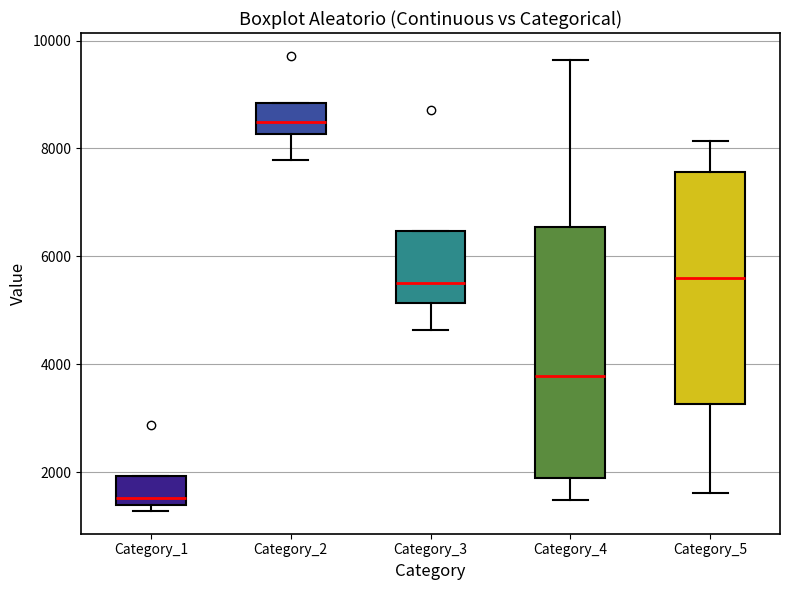

Reading left to right, transcribe this box plot: for each box, give where its median line is, the range the box spans, and where its two whiskers end, as read against the y-axis. The values are not printed on the chart, so give them approximately, as read against the axis.

Category_1: median 1600, box 1400 to 2000, whiskers 1200 to 2000
Category_2: median 8400, box 8200 to 8800, whiskers 7800 to 8800
Category_3: median 5600, box 5200 to 6400, whiskers 4600 to 6400
Category_4: median 3800, box 1800 to 6600, whiskers 1400 to 9600
Category_5: median 5600, box 3200 to 7600, whiskers 1600 to 8200